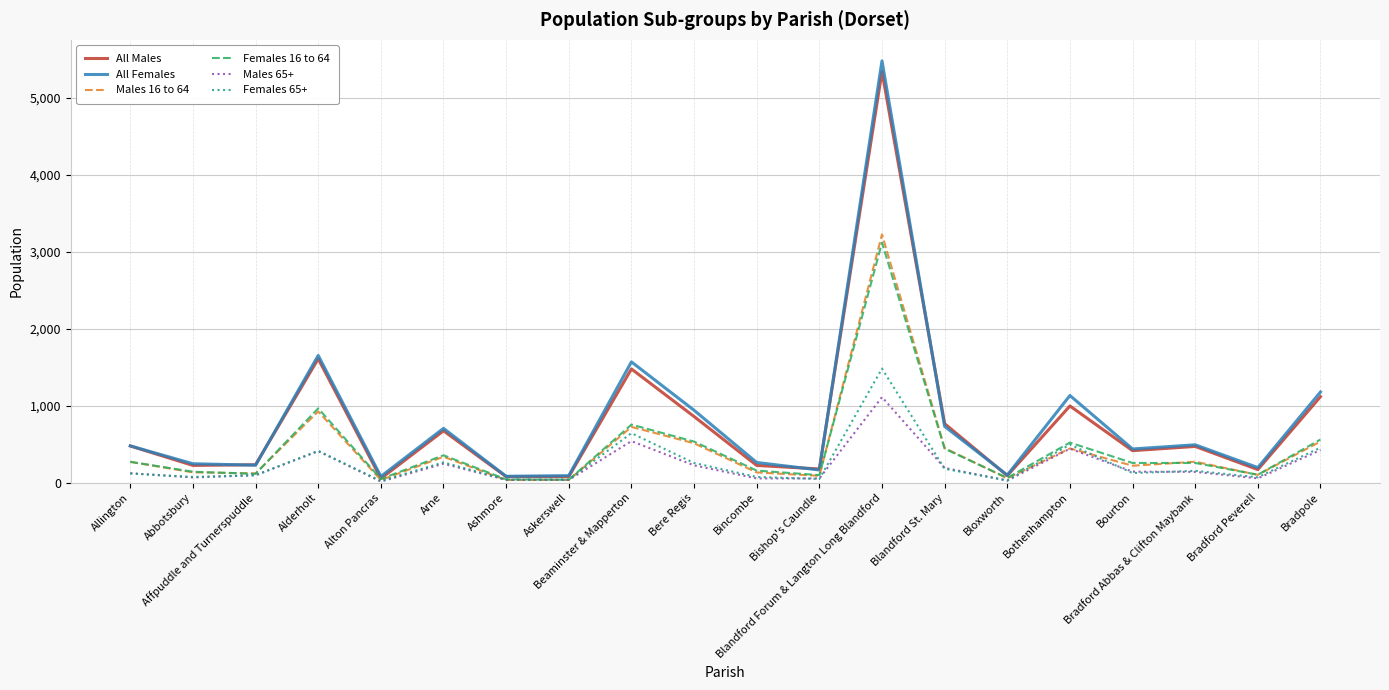

What is the approximate value of Females 65+ at Blandford St. Mary?

179